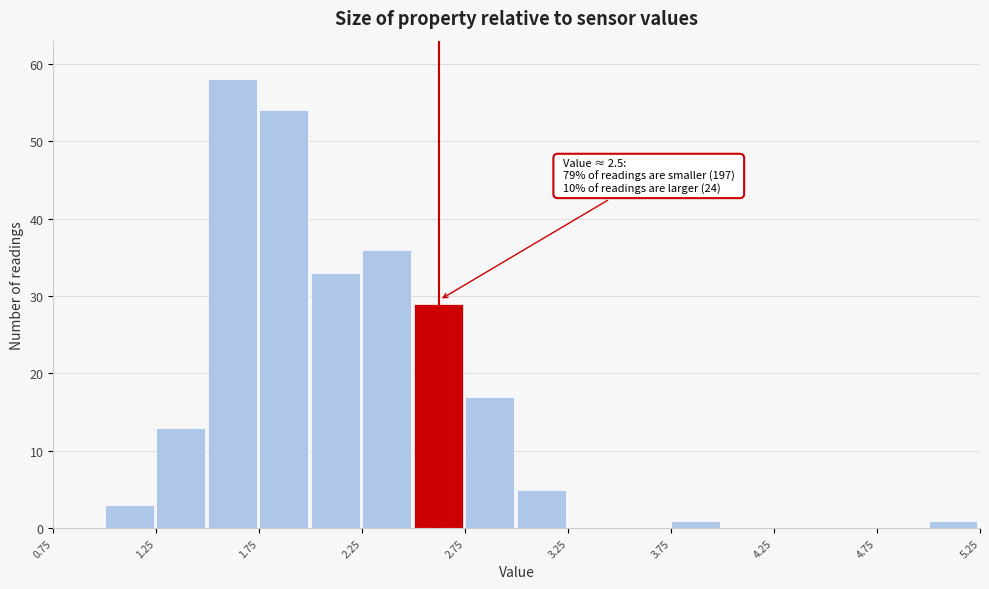

Which range on the x-axis has the tallest bar?

1.50 to 1.75